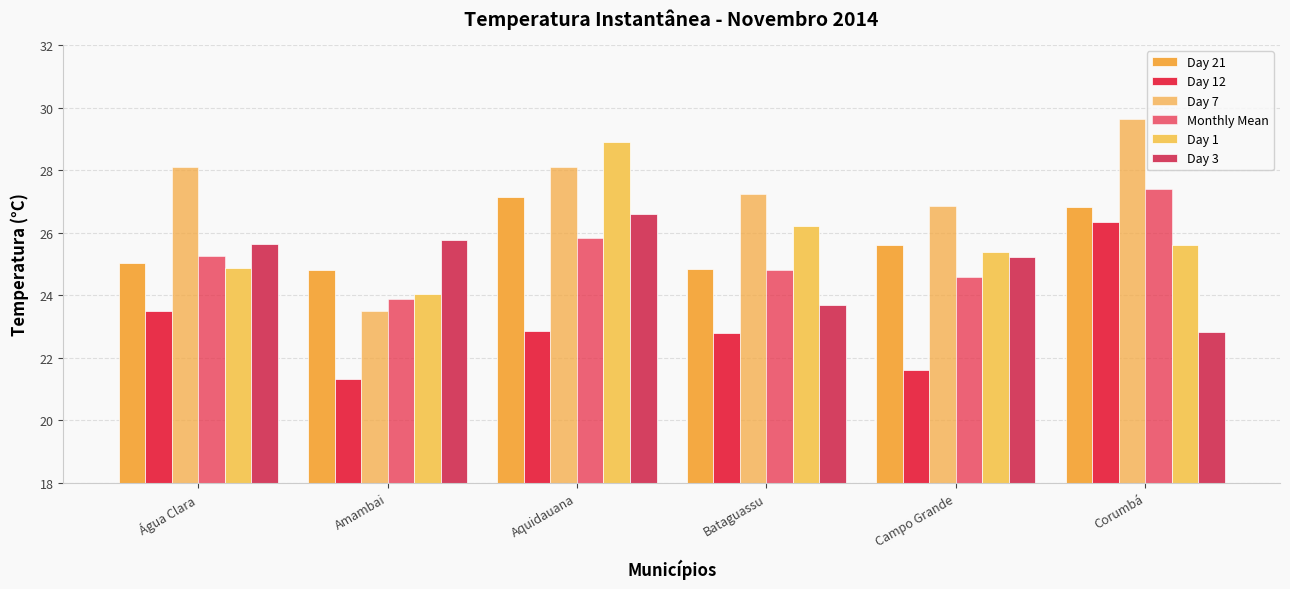

What is the label of the 3rd bar from the left?

Aquidauana